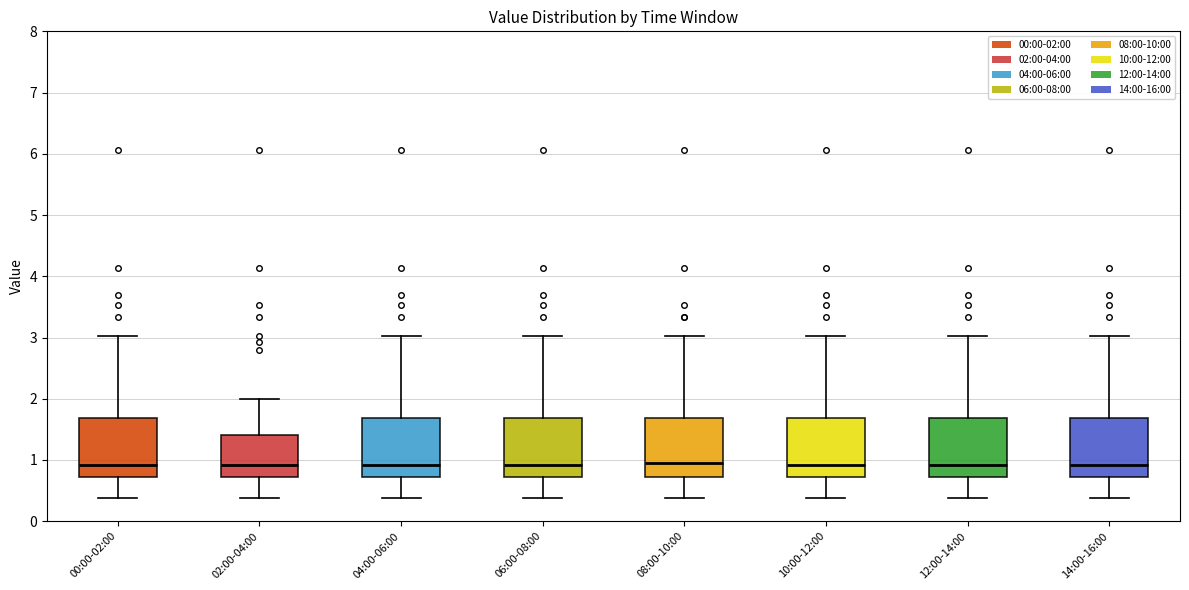

Reading left to right, transcribe this box plot: for each box, give where its median line is, the range the box spans, and where its two whiskers end, as read against the y-axis. The values are not printed on the chart, so give them approximately, as read against the axis.

00:00-02:00: median 0.9, box 0.7 to 1.7, whiskers 0.4 to 3.0
02:00-04:00: median 0.9, box 0.7 to 1.4, whiskers 0.4 to 2.0
04:00-06:00: median 0.9, box 0.7 to 1.7, whiskers 0.4 to 3.0
06:00-08:00: median 0.9, box 0.7 to 1.7, whiskers 0.4 to 3.0
08:00-10:00: median 1.0, box 0.7 to 1.7, whiskers 0.4 to 3.0
10:00-12:00: median 0.9, box 0.7 to 1.7, whiskers 0.4 to 3.0
12:00-14:00: median 0.9, box 0.7 to 1.7, whiskers 0.4 to 3.0
14:00-16:00: median 0.9, box 0.7 to 1.7, whiskers 0.4 to 3.0